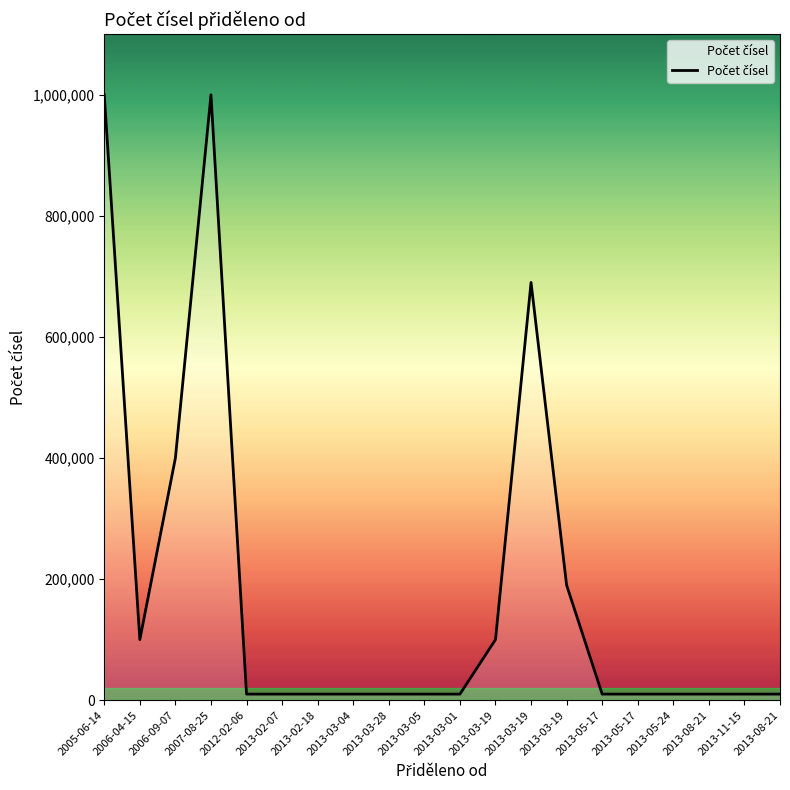

Approximately how many times larger is the value at 2013-02-07 compared to 2013-02-18?

1.0